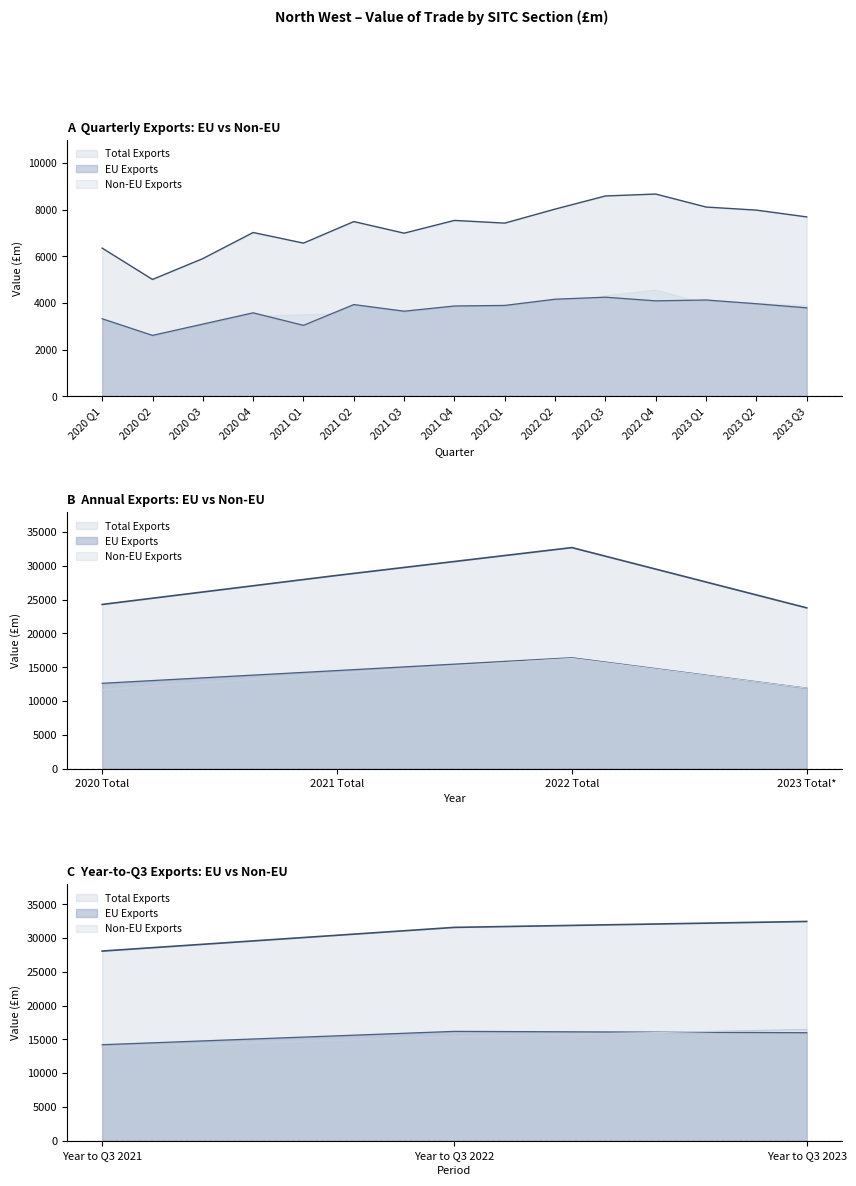

True or false: EU Exports and Total Exports cross at least once.

False